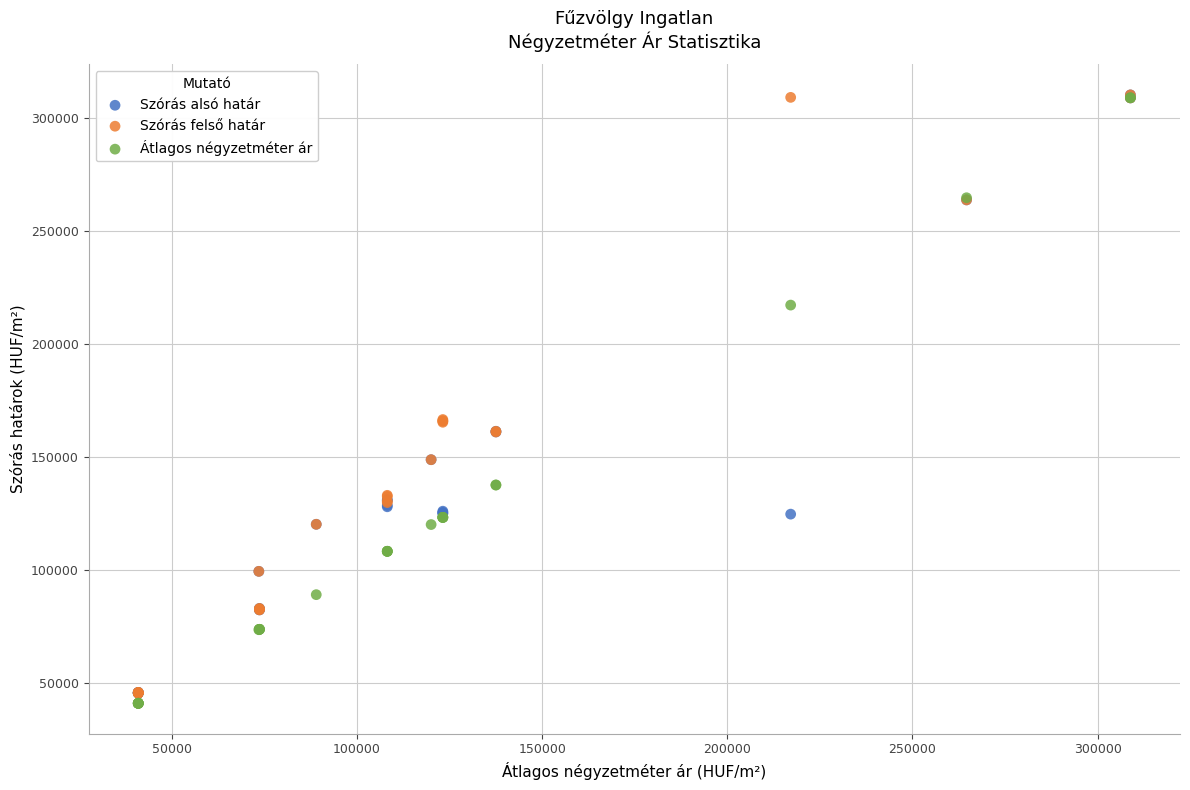

What are all the series names shown in the legend?

Szórás alsó határ, Szórás felső határ, Átlagos négyzetméter ár